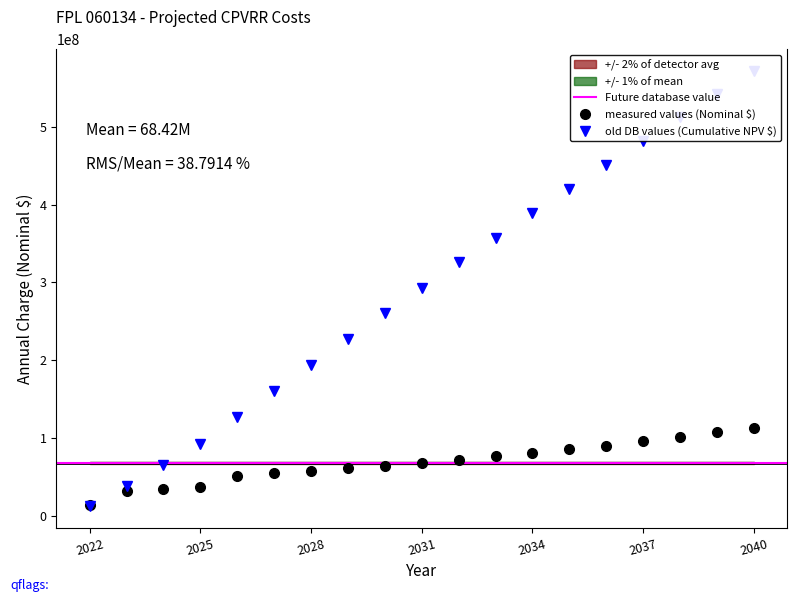

At how many categories does at least one series exceed 341376841?

8